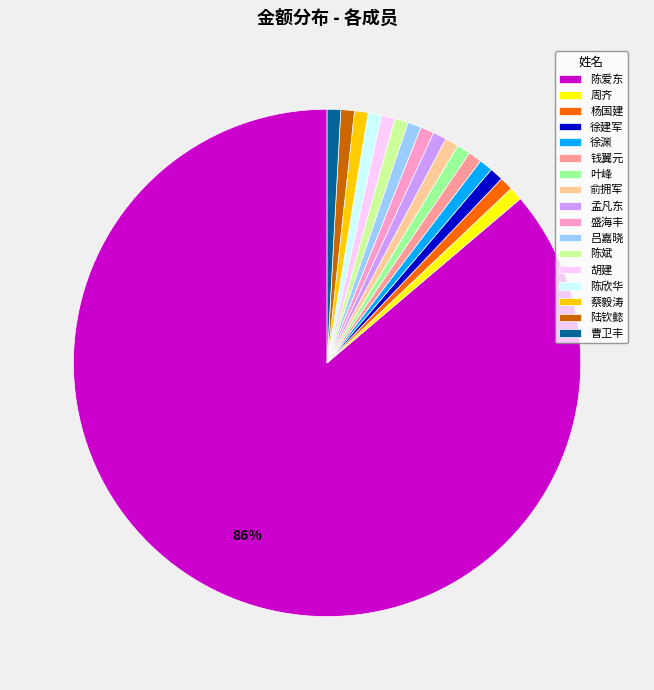

What percentage is the 胡建 slice, to the nearest percent?

1%